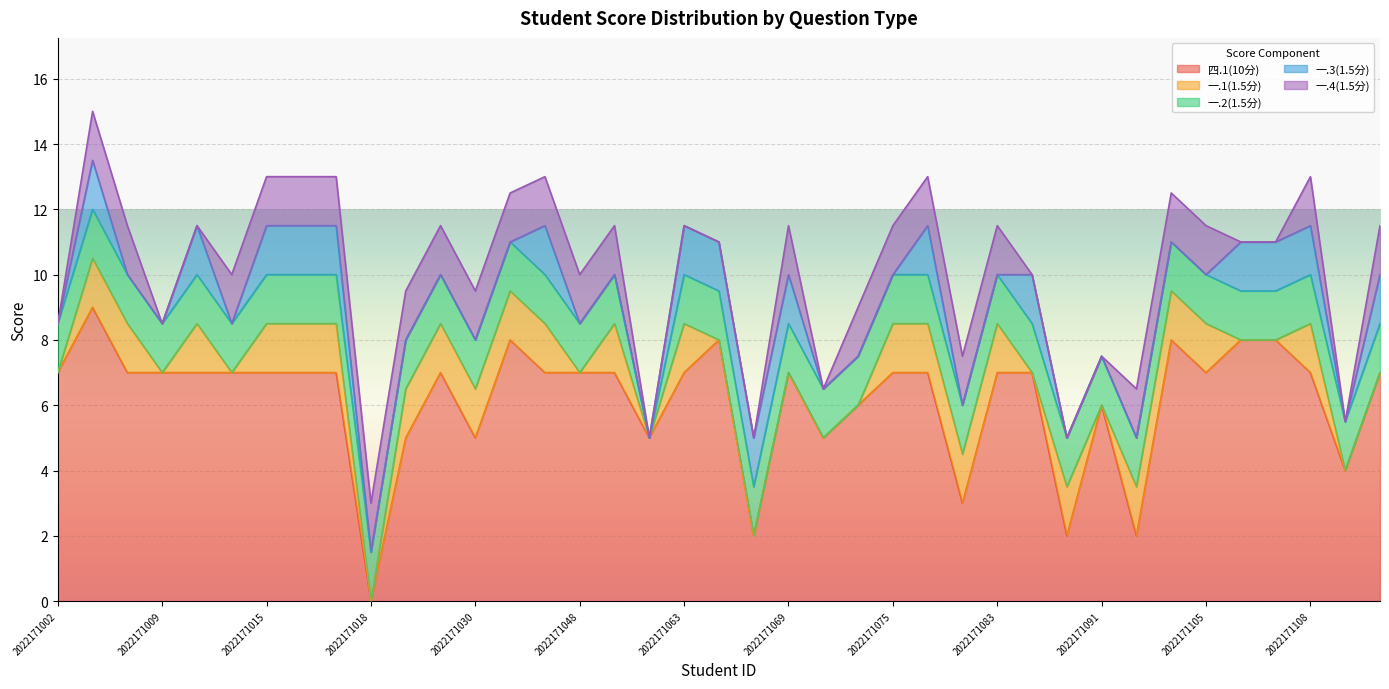

True or false: 一.2(1.5分) and 一.1(1.5分) cross at least once.

False